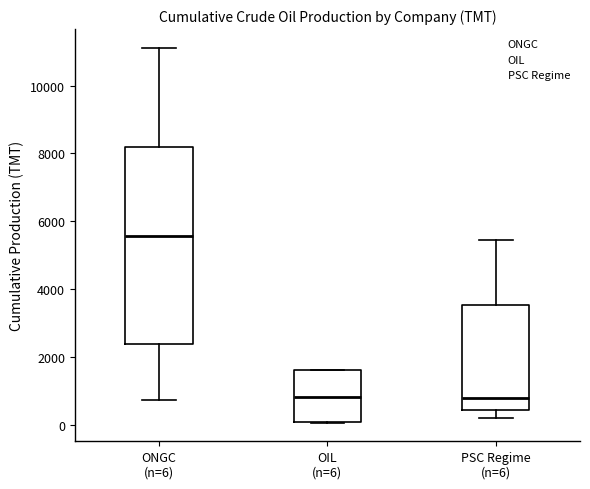

Reading left to right, read every box against the y-axis: the position of its median line, the range the box covers, and the ends of its whiskers. The values are not printed on the chart, so give them approximately, as read against the axis.

ONGC (n=6): median 5600, box 2400 to 8200, whiskers 800 to 11200
OIL (n=6): median 800, box 0 to 1600, whiskers 0 to 1600
PSC Regime (n=6): median 800, box 400 to 3600, whiskers 200 to 5400